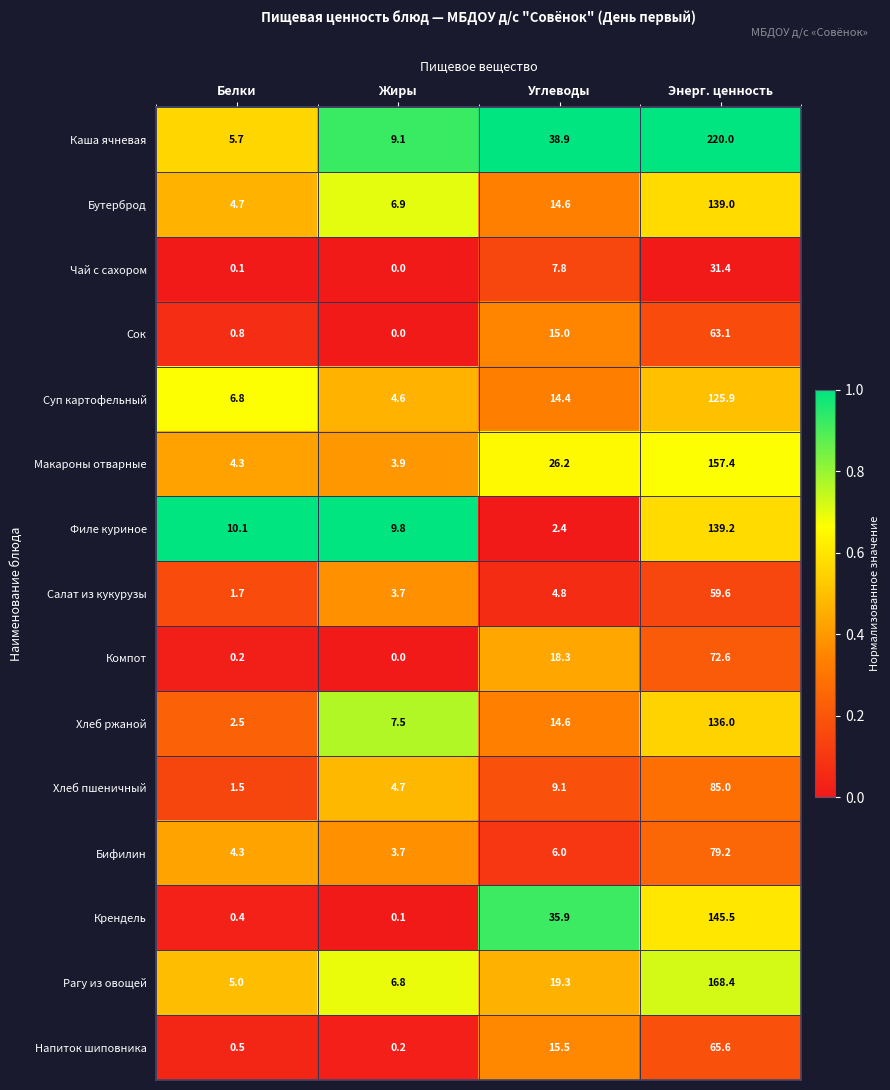

Is it true that Хлеб пшеничный equals 9.1 at Углеводы?

True